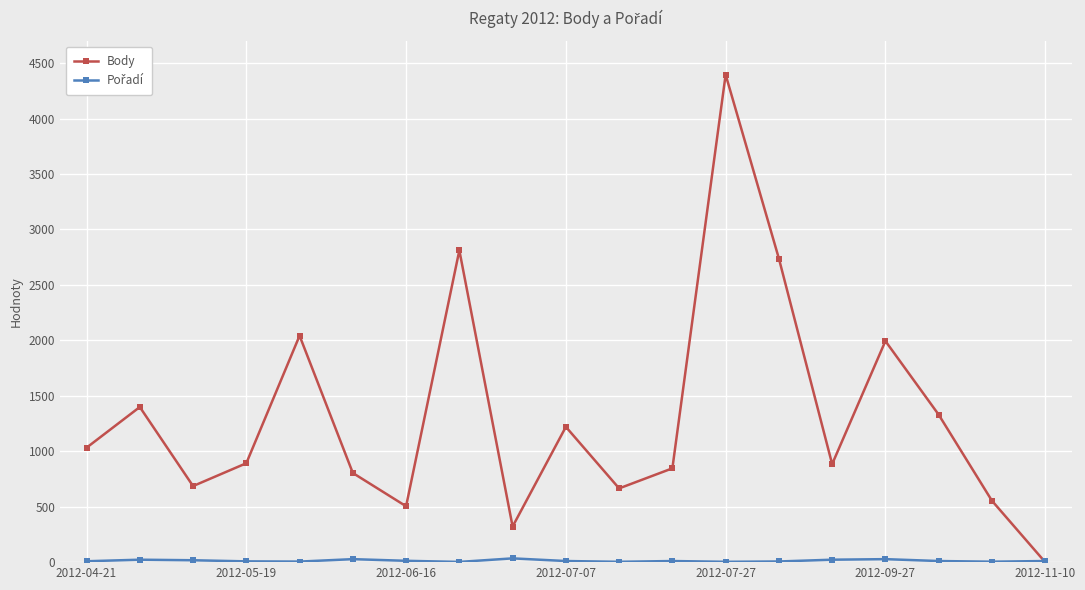

Does the chart display data point markers on the line(s)?

Yes